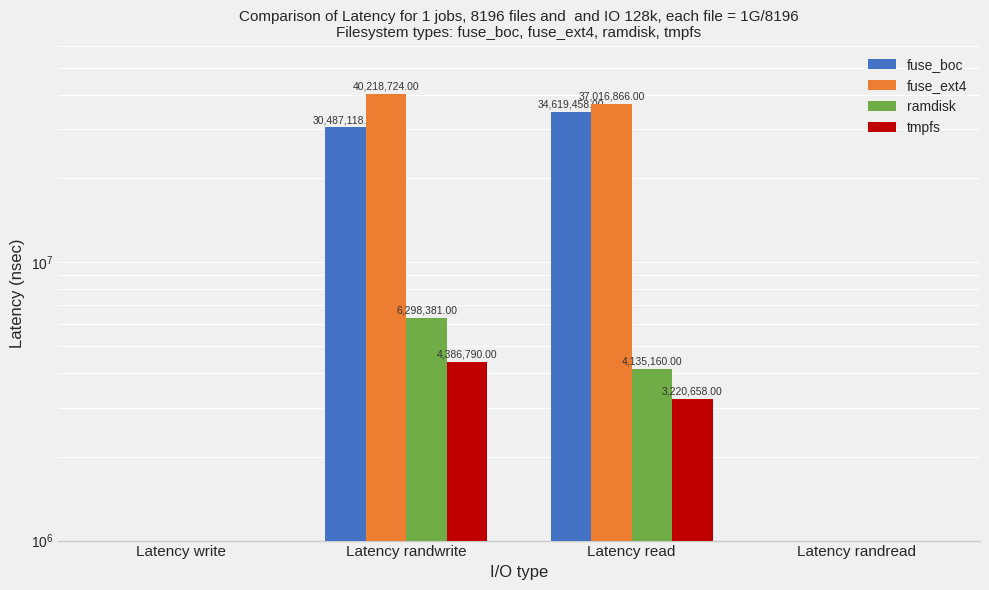

Between Latency write and Latency randwrite, which series saw the biggest shift?

fuse_ext4